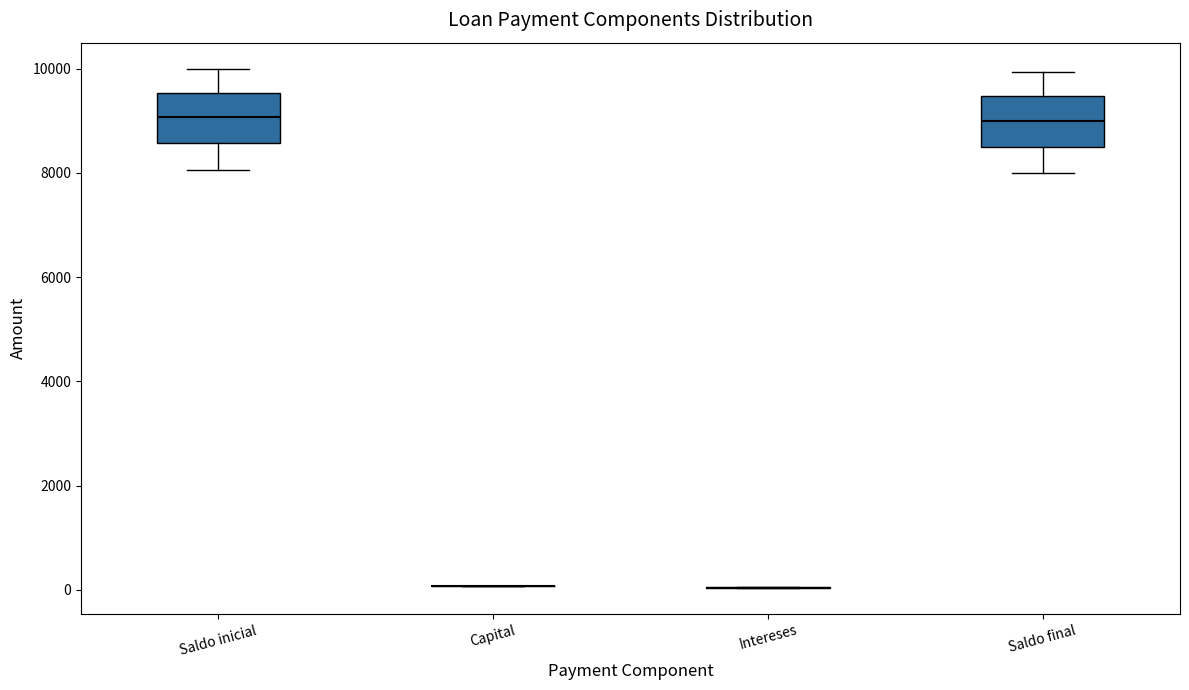

Reading left to right, read every box against the y-axis: the position of its median line, the range the box covers, and the ends of its whiskers. The values are not printed on the chart, so give them approximately, as read against the axis.

Saldo inicial: median 9000, box 8600 to 9600, whiskers 8000 to 10000
Capital: box collapsed to a line at 0, whiskers 0 to 0
Intereses: box collapsed to a line at 0, whiskers 0 to 0
Saldo final: median 9000, box 8600 to 9400, whiskers 8000 to 10000